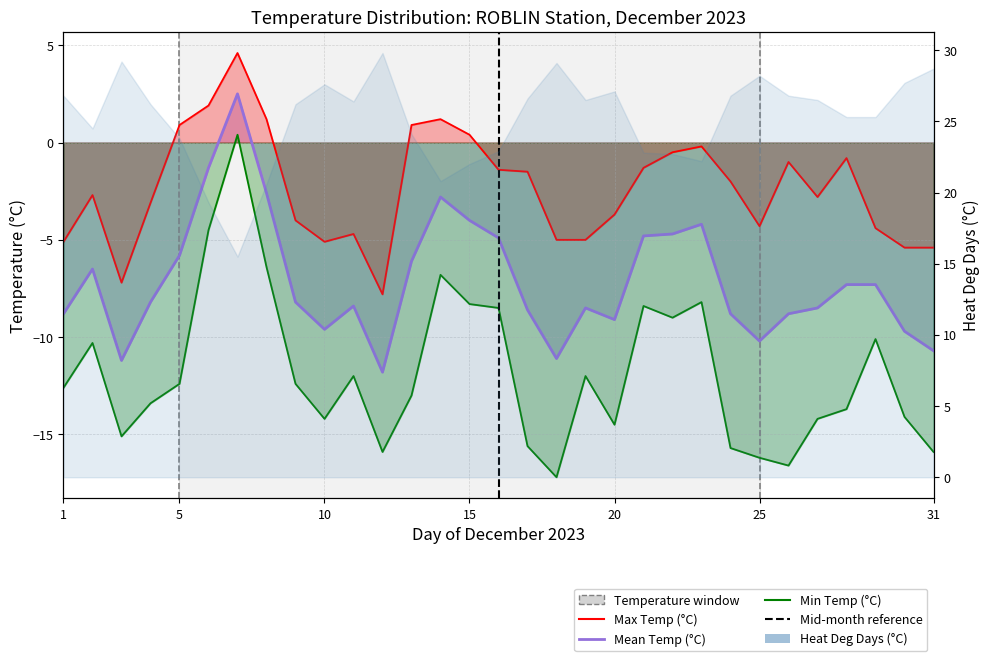

What is the total value across all series at 02?

-19.5